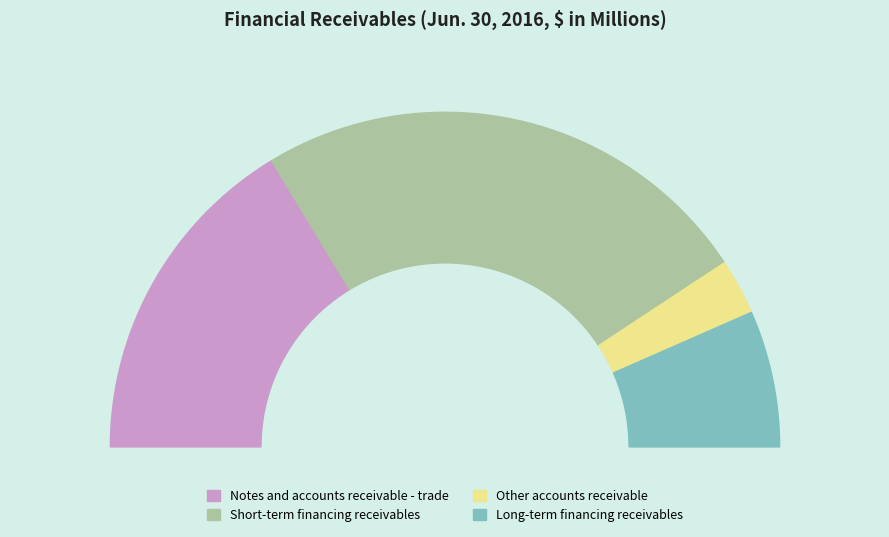

To the nearest percent, what is the combined percentage of Other accounts receivable and Long-term financing receivables?

19%